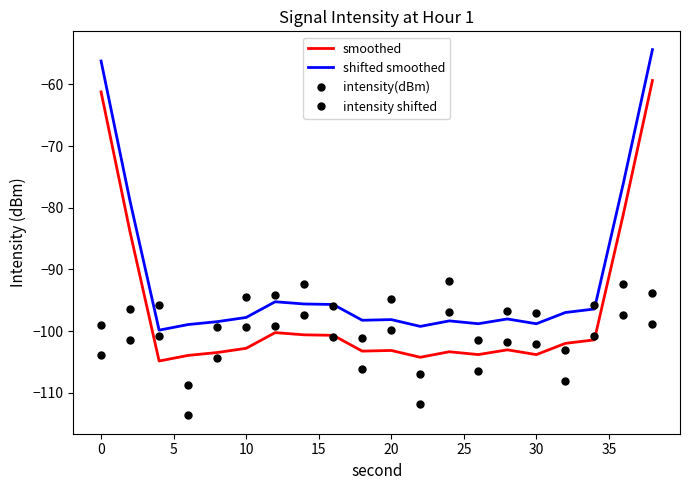

How many data points does each series have?

20